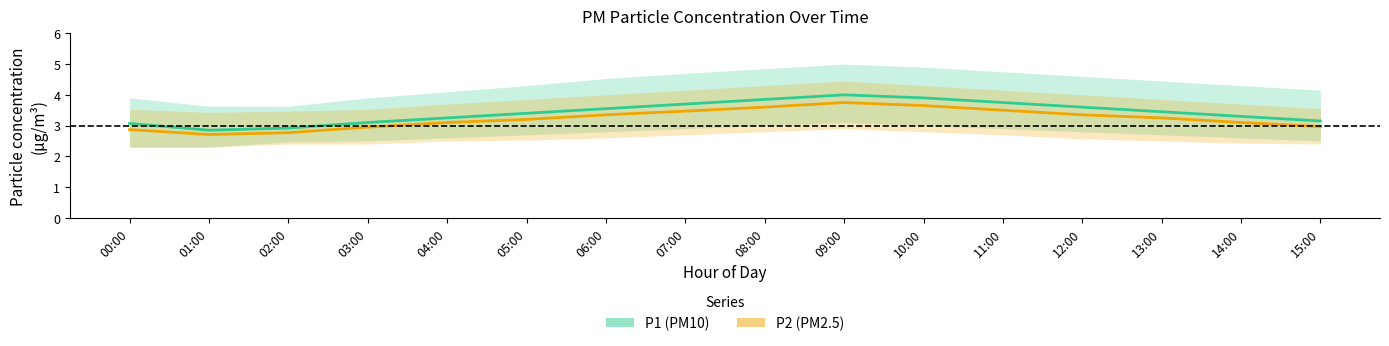

Where is the first local minimum for P1 (PM10) mean?

01:00